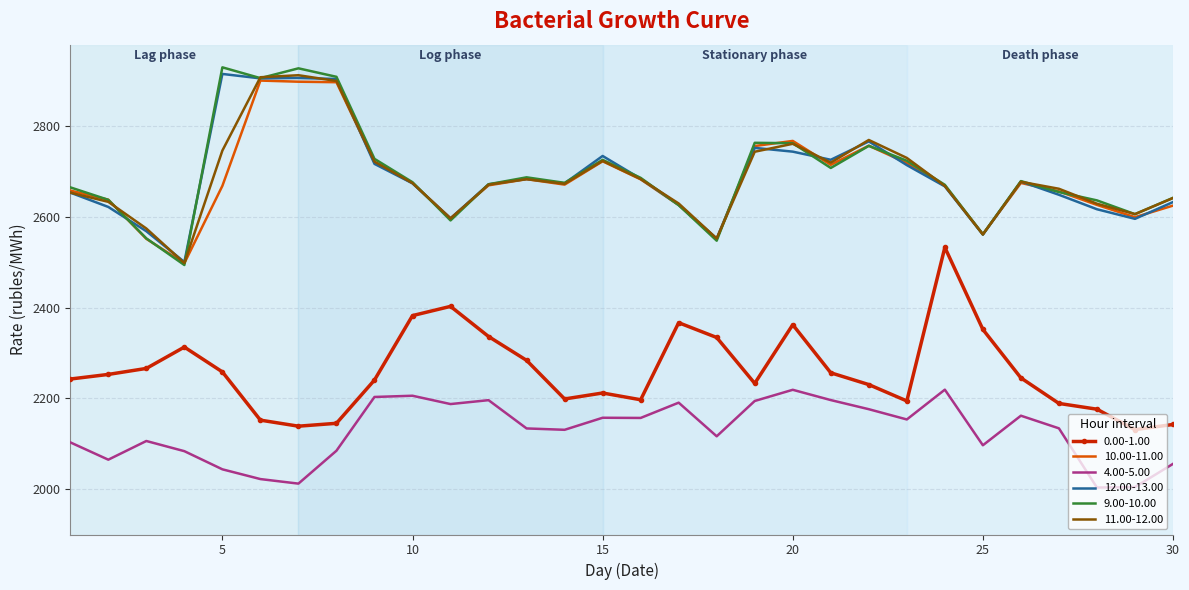

True or false: 0.00-1.00 and 11.00-12.00 cross at least once.

False